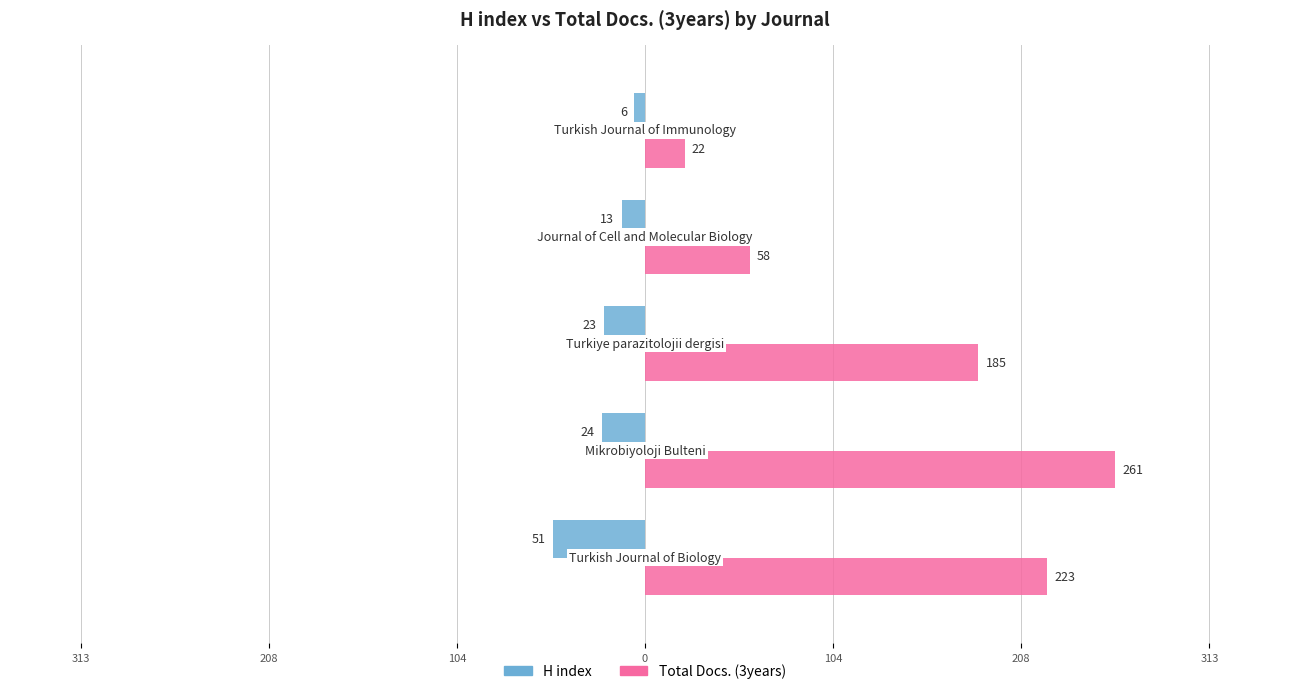

Count the Total Docs. (3years) values in the range 58 to 223.

3